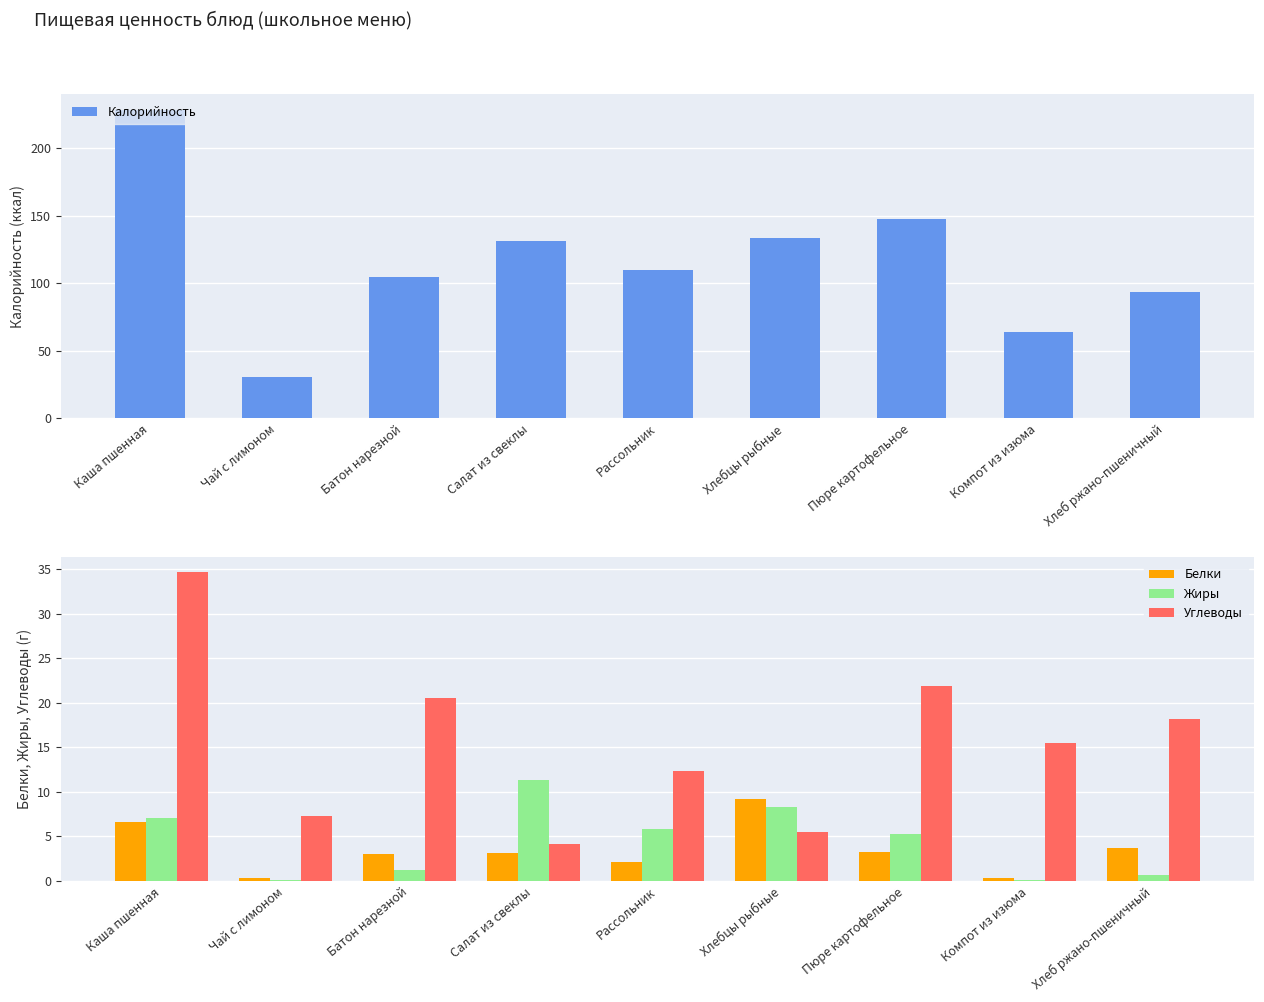

What is the sum of all Жиры values?

39.7